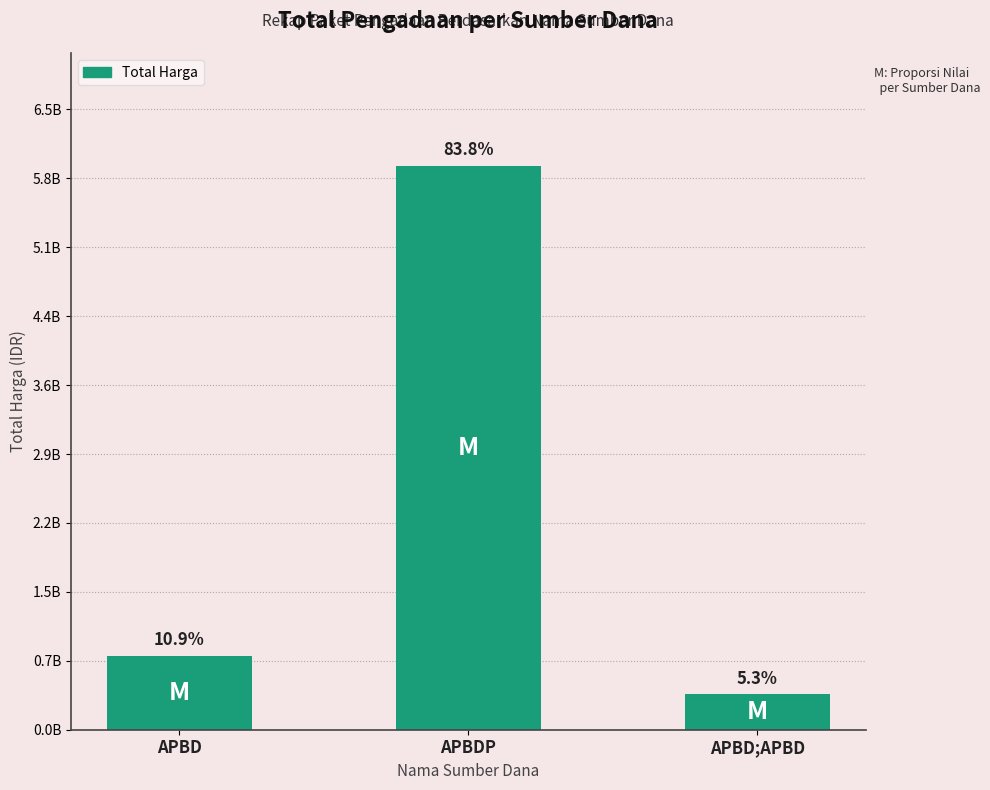

Does the chart contain any negative values?

No